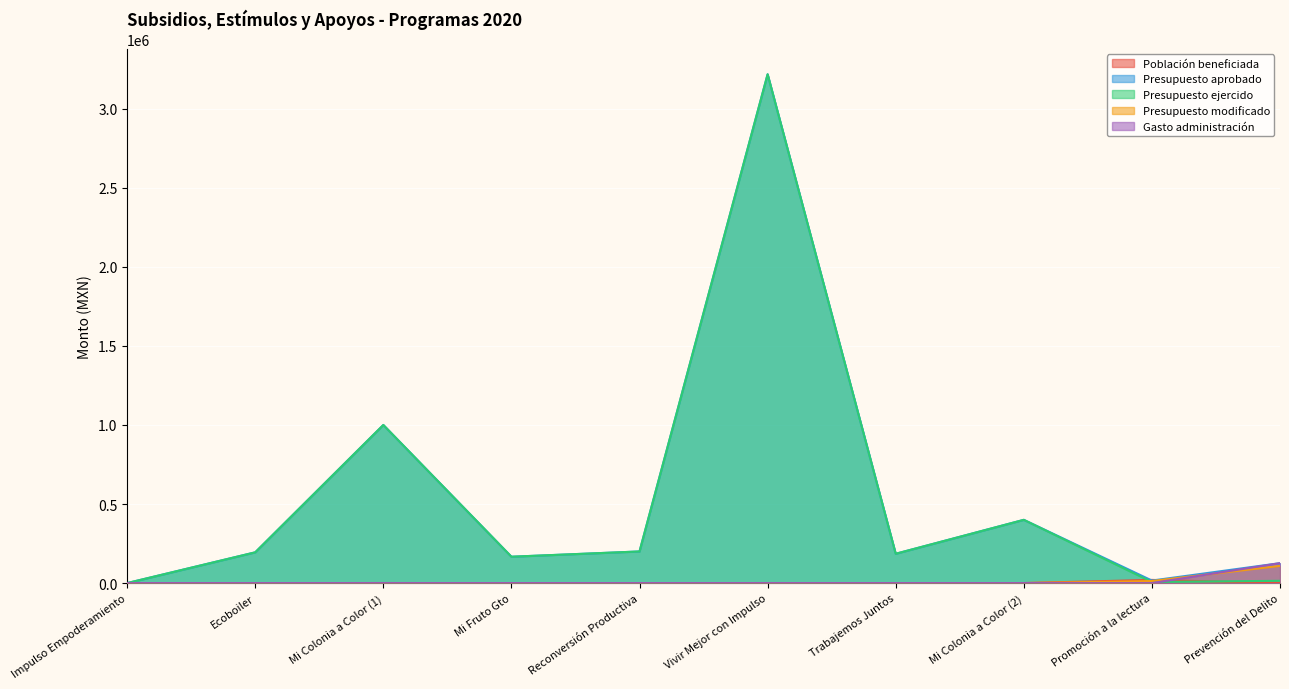

What is the label of the 10th point from the left?

Prevención del Delito